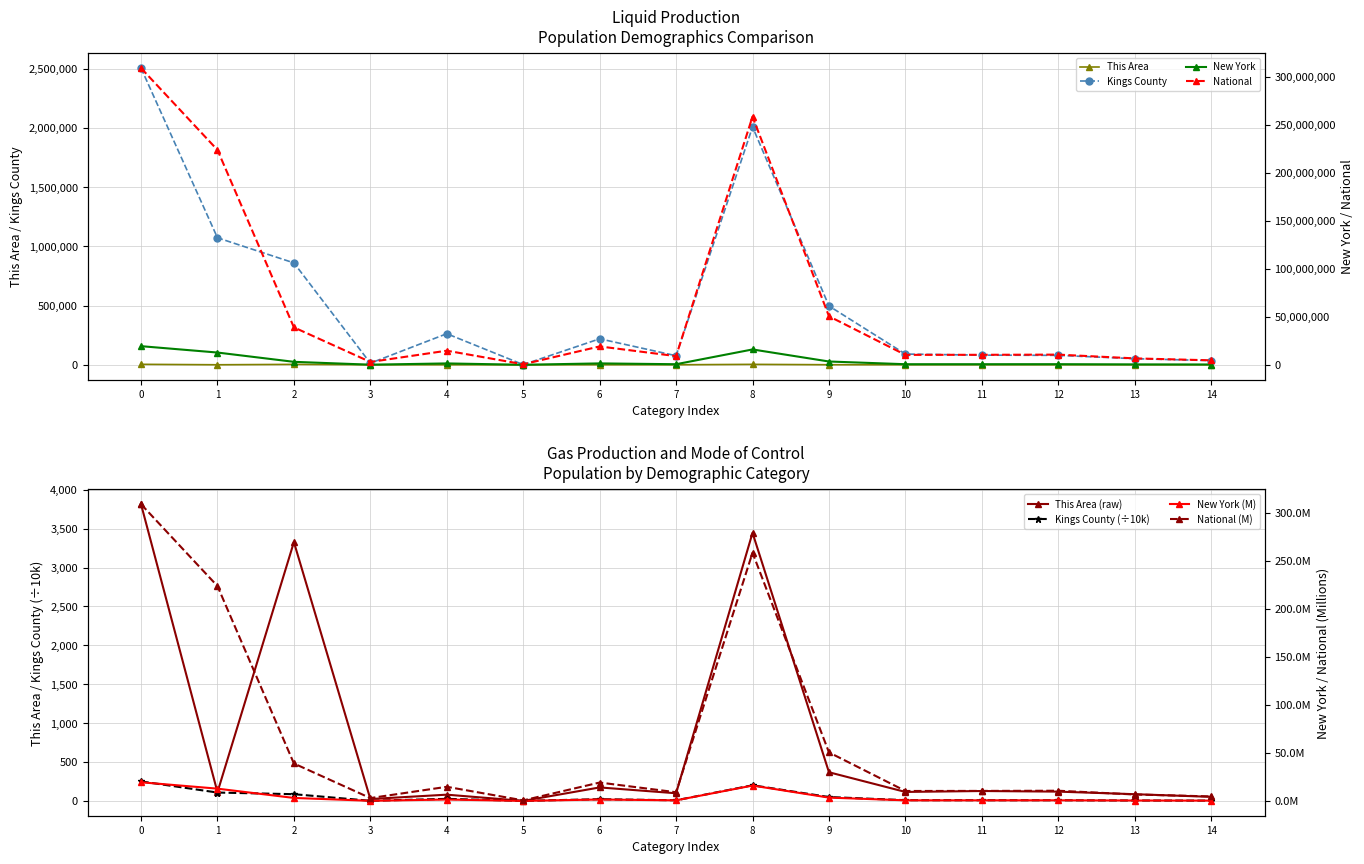

At which label is Kings County closest to 1252971?

1